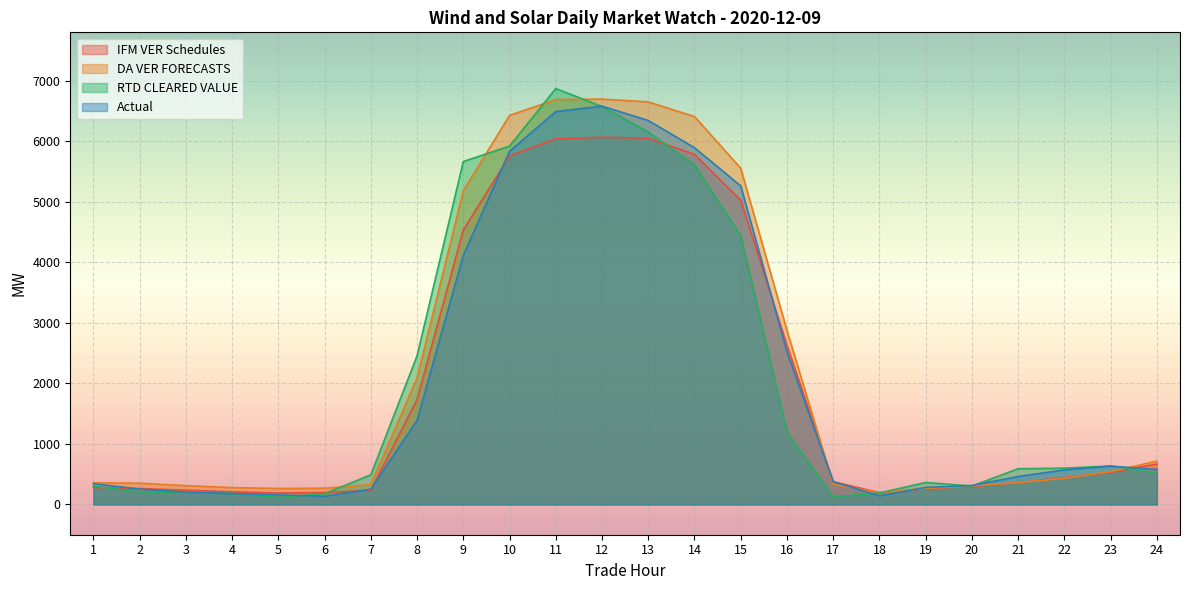

How many data points in RTD CLEARED VALUE are above 589?

12